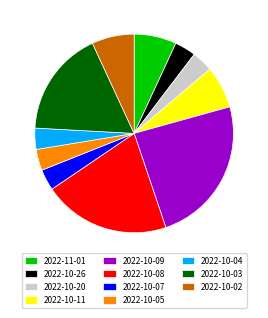

Count the number of slices in the pie.

11